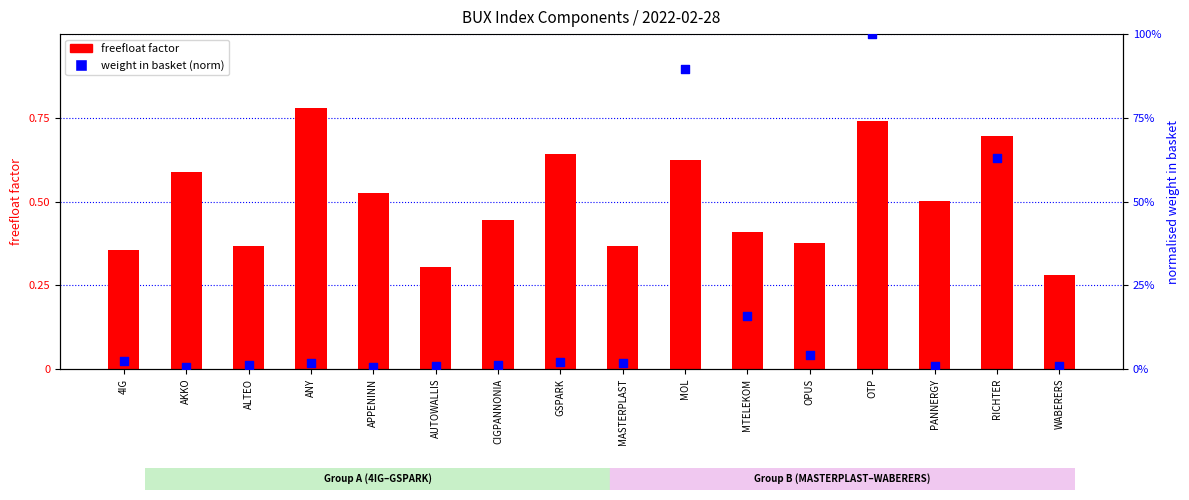

What is the total value across all series at CIGPANNONIA?

0.5